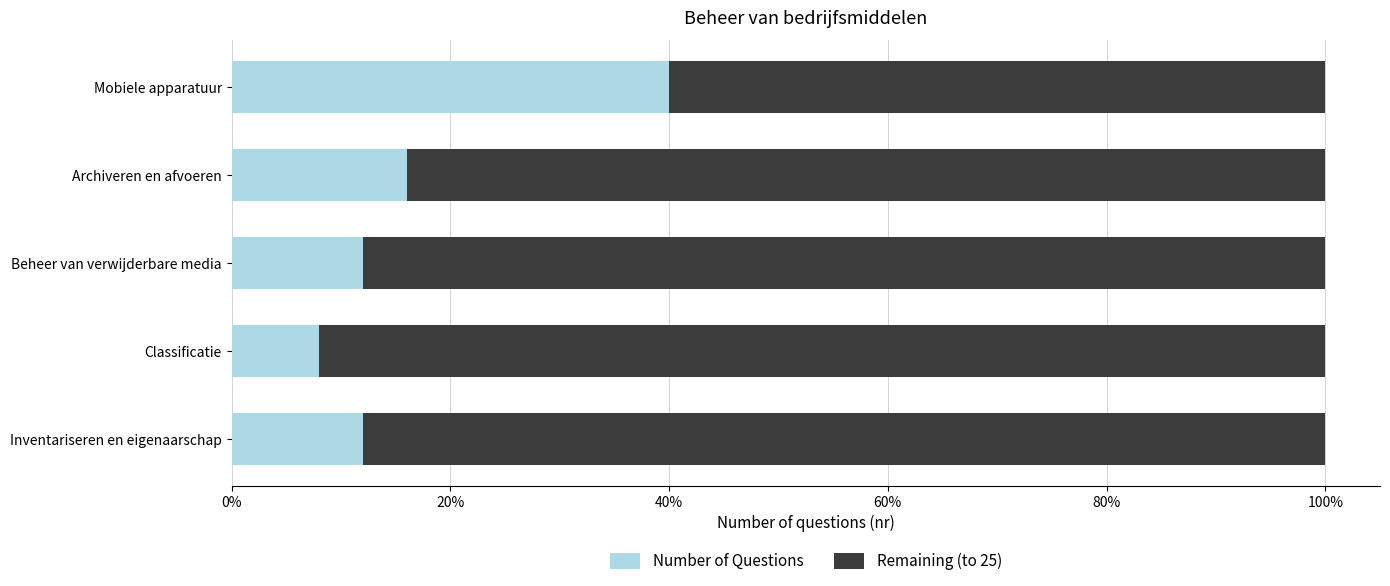

How many bars are there in total?

10